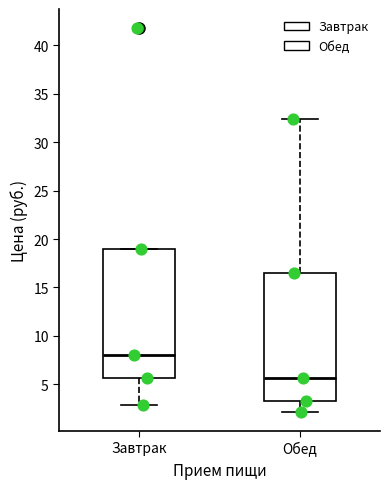

Where does the median line of the box for Завтрак sit on the y-axis? The values are not printed on the chart, so give them approximately, as read against the axis.

8.0